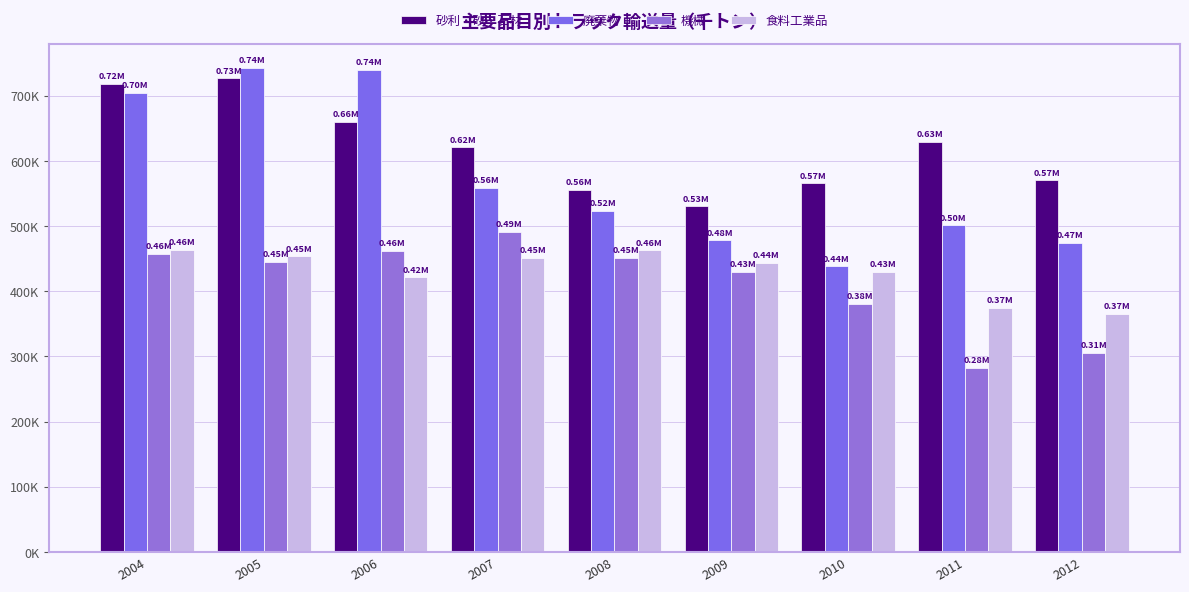

What are all the series names shown in the legend?

砂利・砂・石材, 廃棄物, 機械, 食料工業品